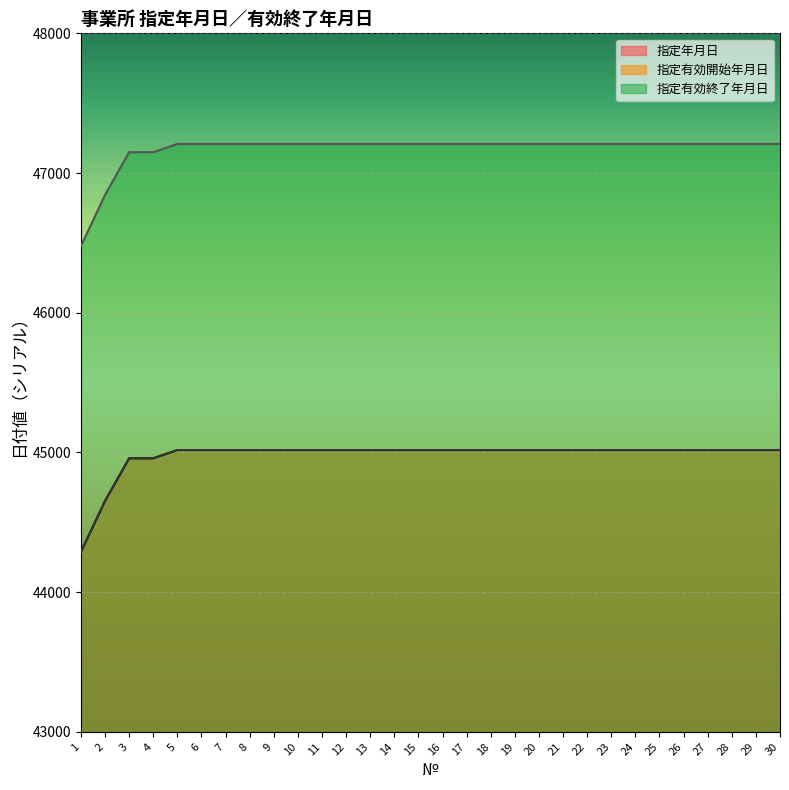

True or false: 指定有効開始年月日 and 指定有効終了年月日 intersect in this chart.

False